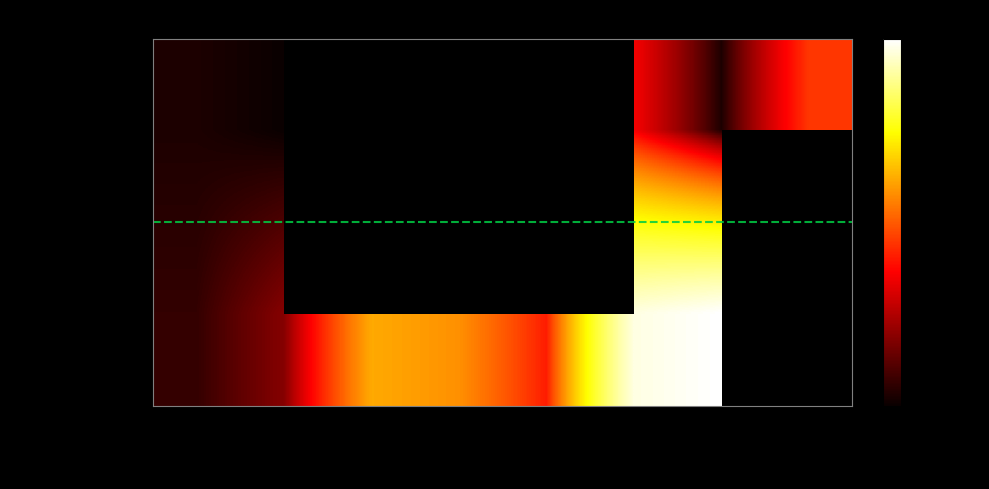

True or false: Thẻ ATM has a value of 1438000.0 at 06:00-08:00.

True